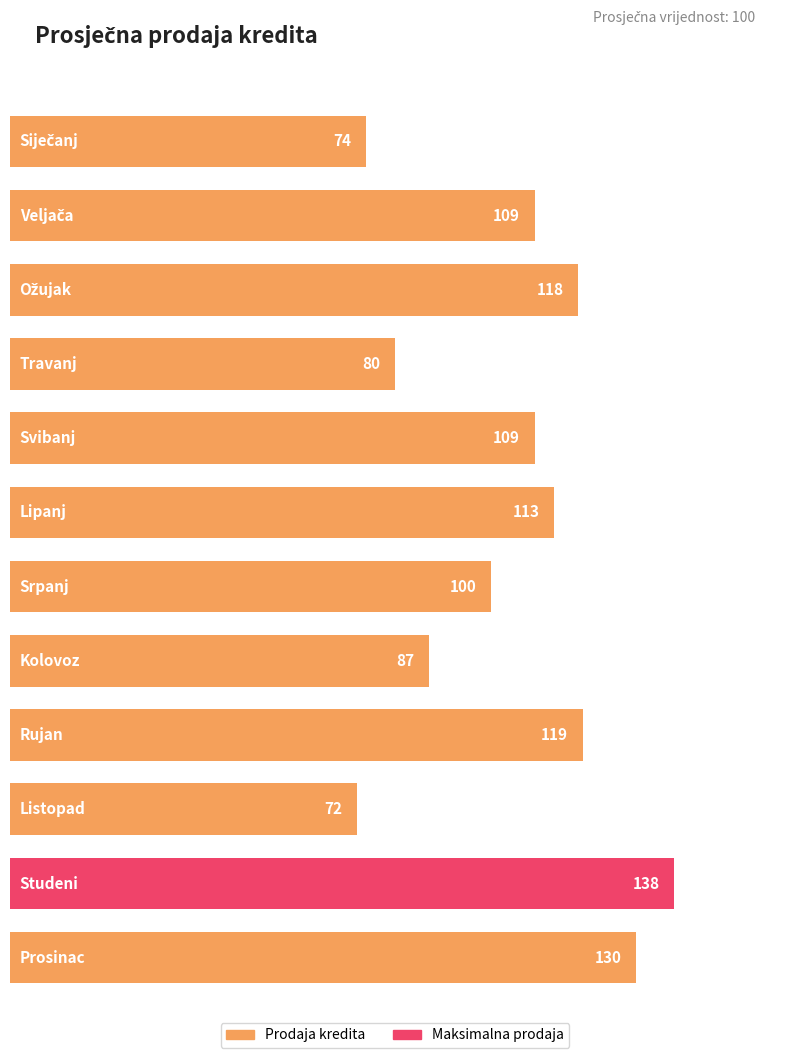

List the labels in order of value, smallest first.

Listopad, Siječanj, Travanj, Kolovoz, Srpanj, Veljača, Svibanj, Lipanj, Ožujak, Rujan, Prosinac, Studeni